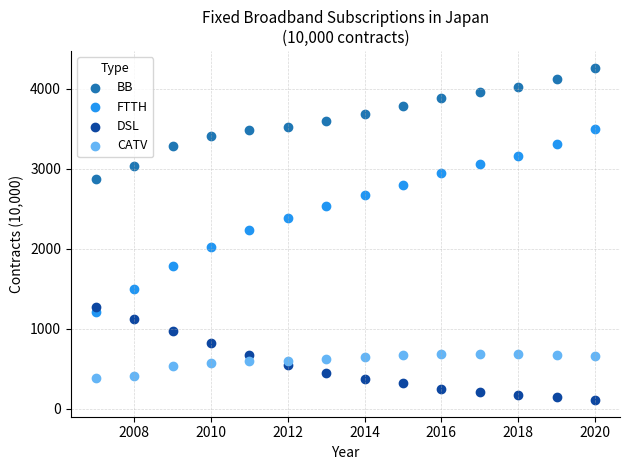

Which series contains the highest Y value?

BB